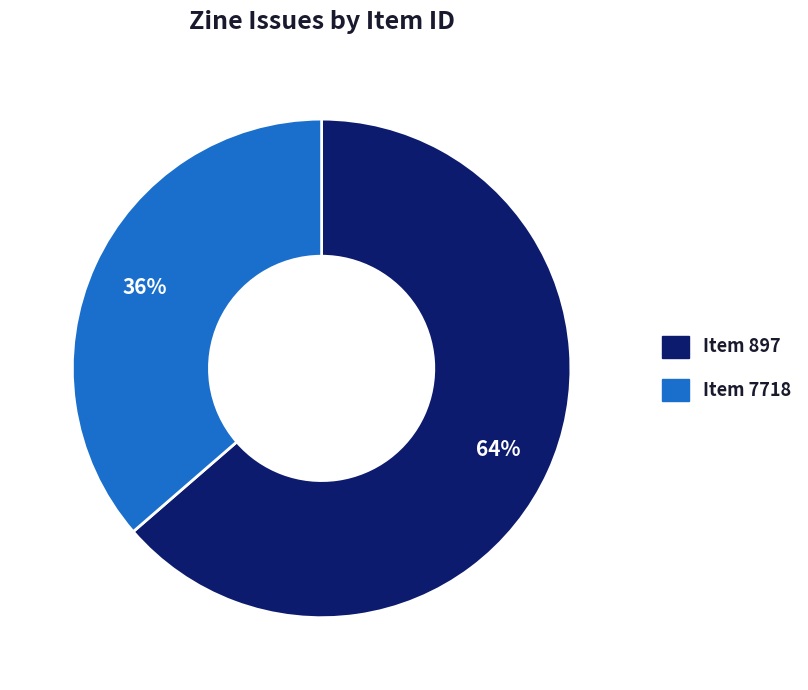

Is there a majority slice in this chart?

Yes